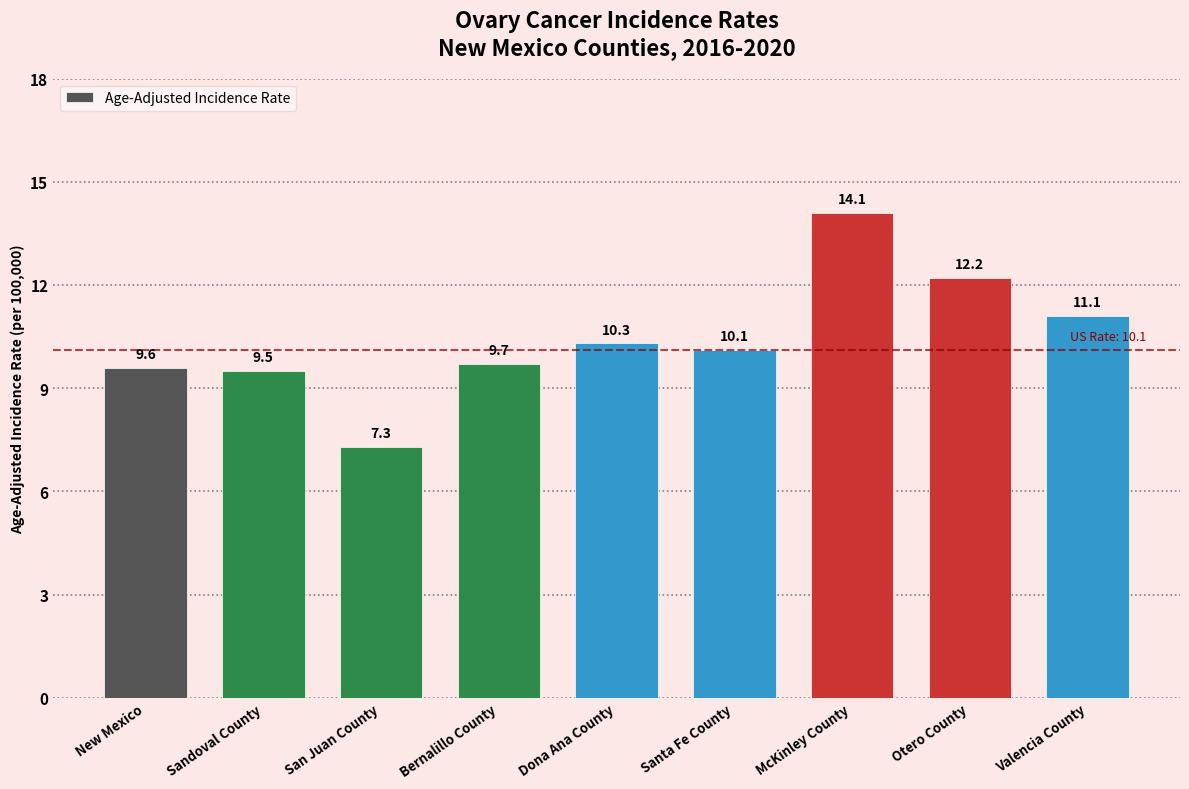

What is the label of the 1st bar from the right?

Valencia County